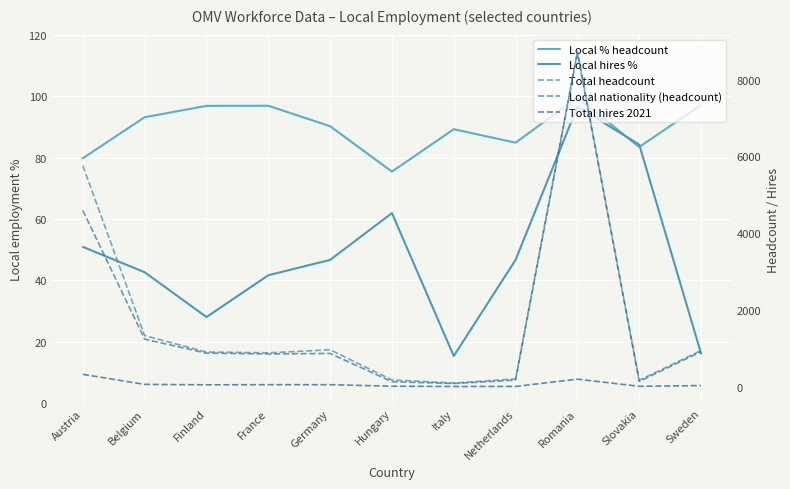

What is the difference between the highest and lowest values at Netherlands?

196.0